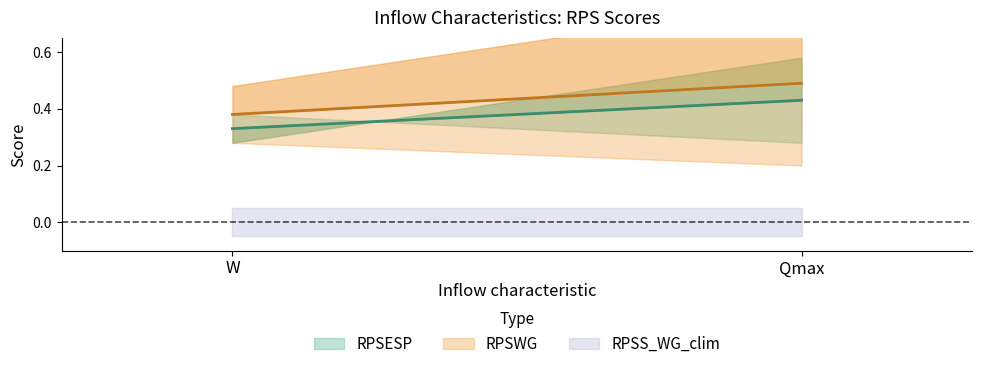

Count the RPSS_ESP_clim values in the range 0 to 1.

2